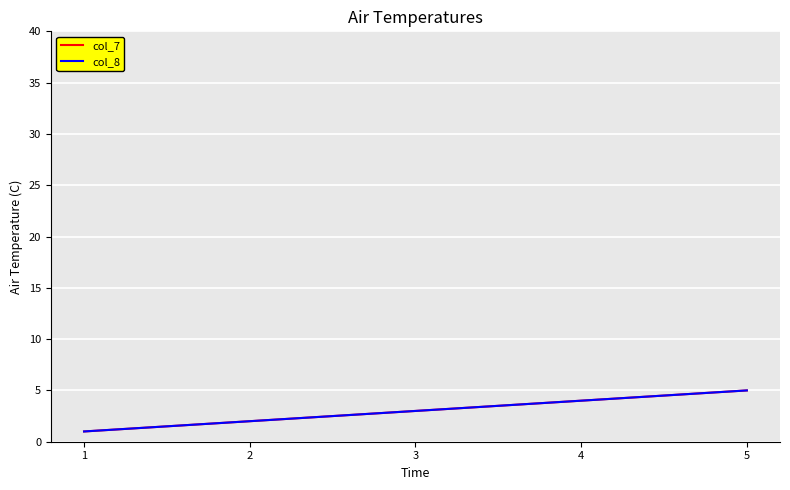

The value of col_8 at 2 is 2. True or false?

True